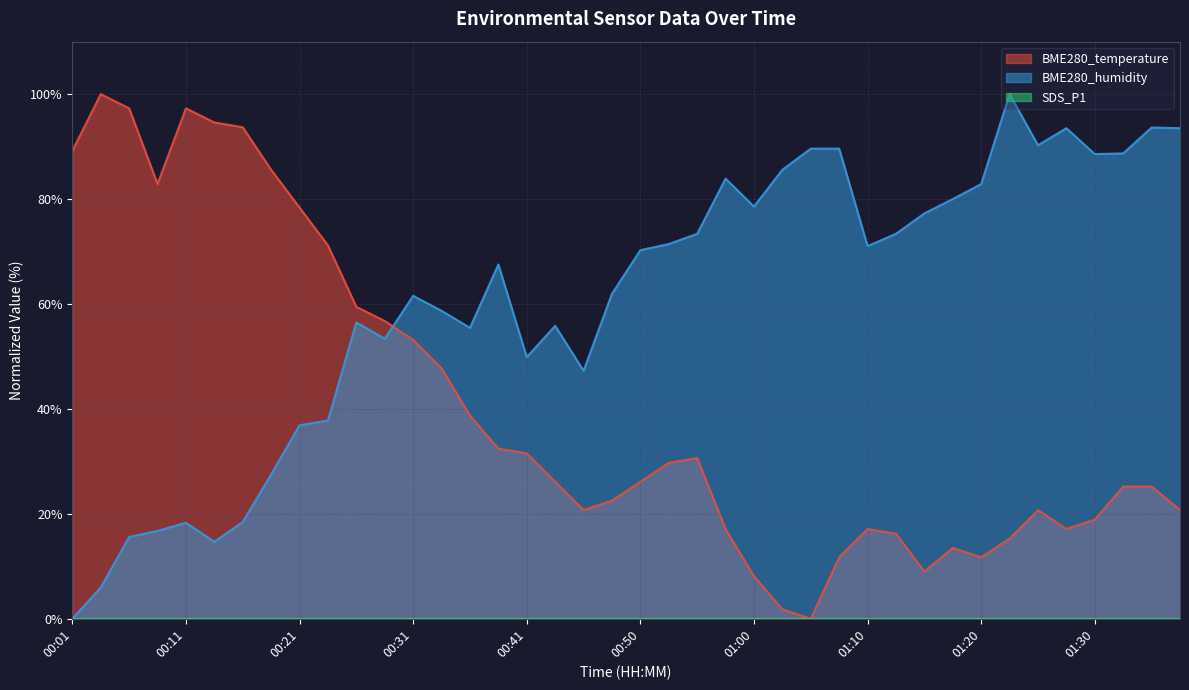

Is the value of BME280_humidity at 00:46 greater than the value of BME280_temperature at 00:36?

Yes